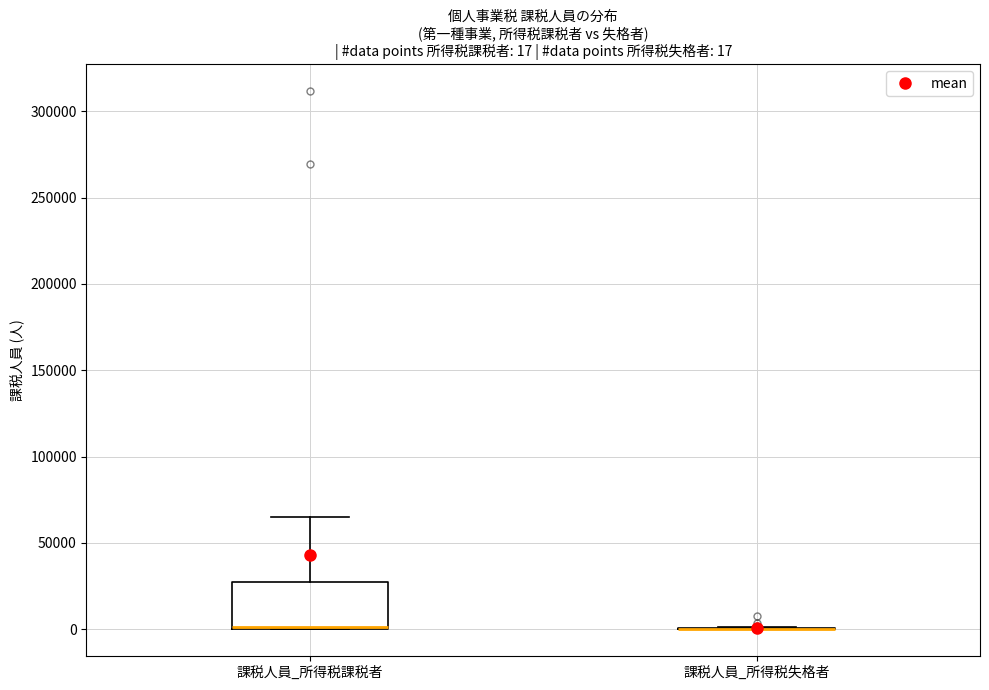

Which box is the tallest, from its lower edge to its upper edge?

課税人員_所得税課税者